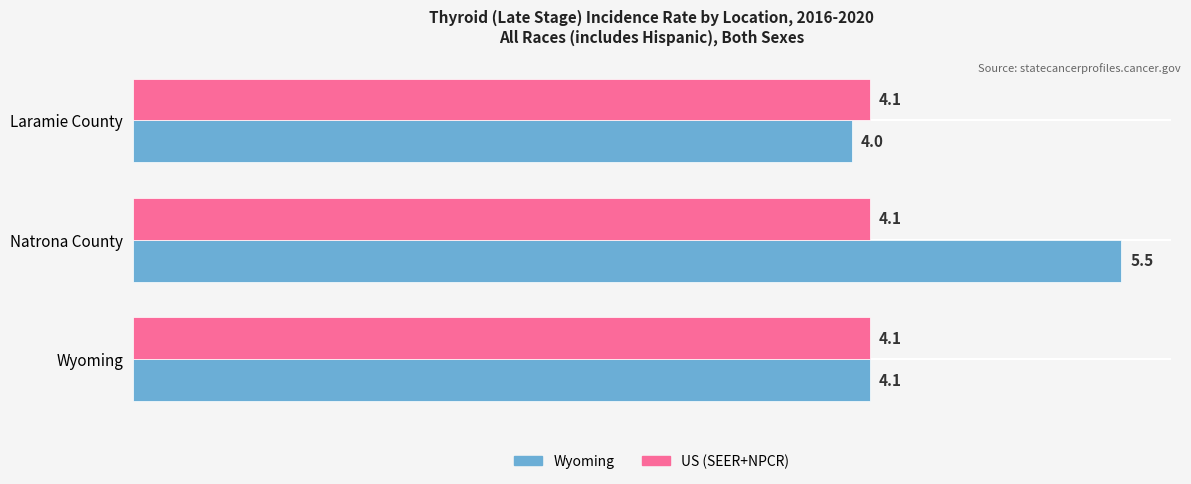

At which category is the sum across all series the highest?

Natrona County